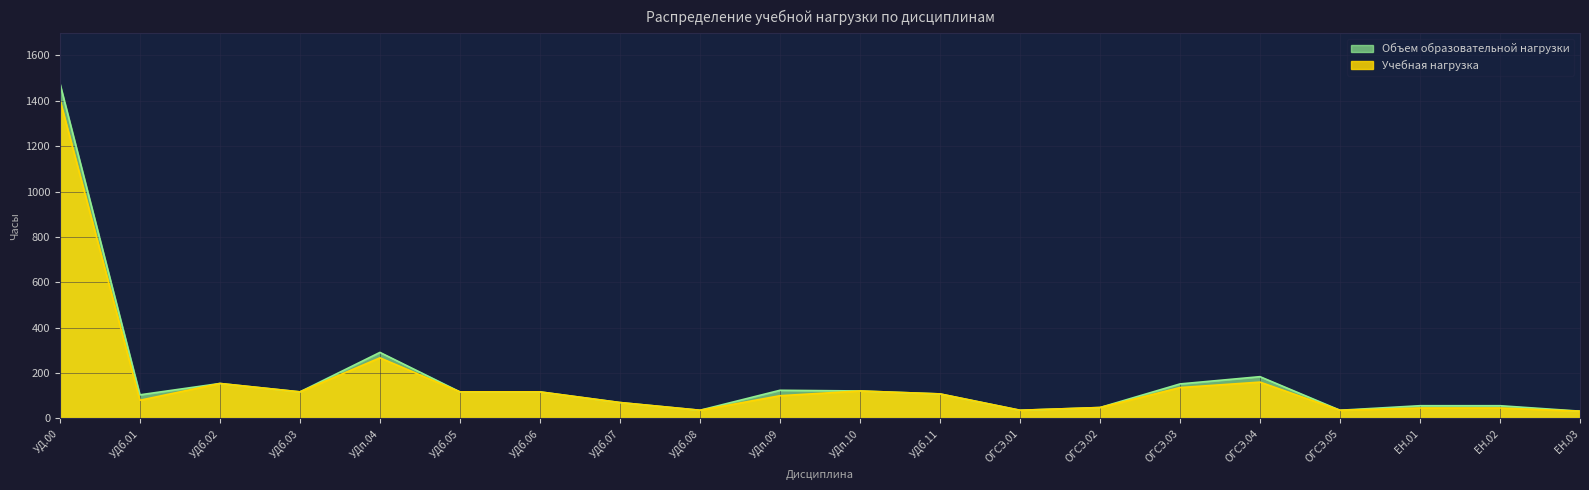

Is it true that Учебная нагрузка equals 2477 at УД.00?

False